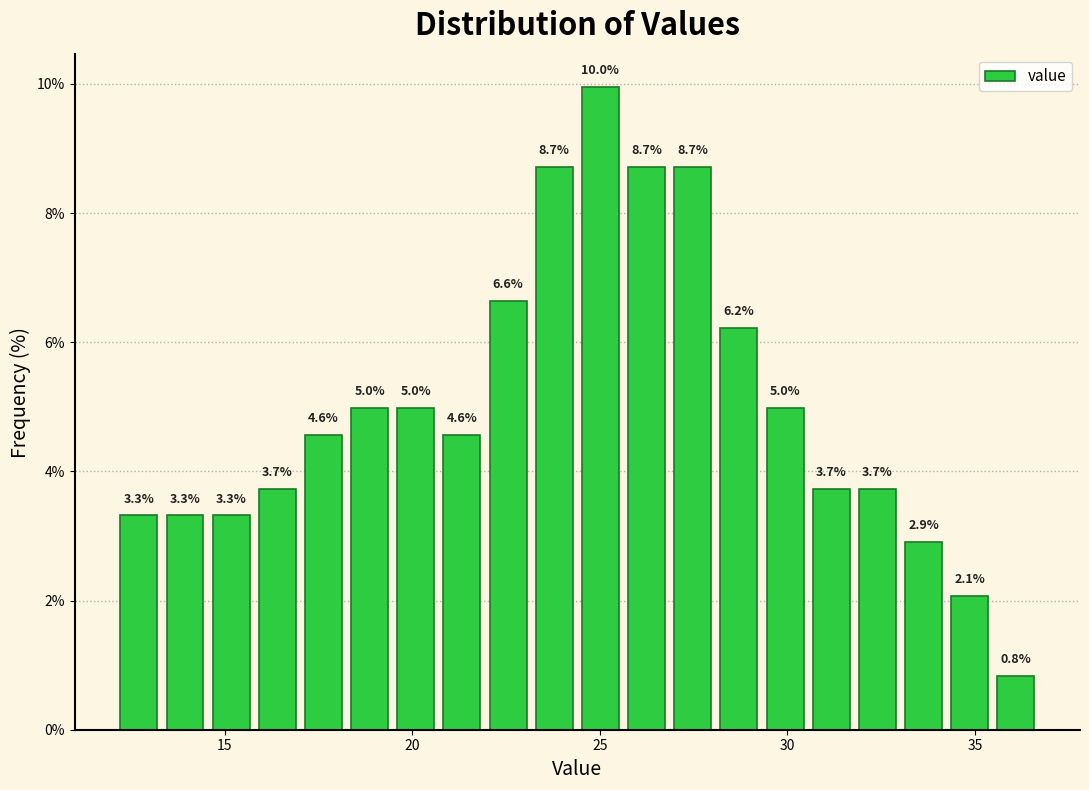

Read against the x-axis, roughly where is the centre of the tallest bar?

25.0